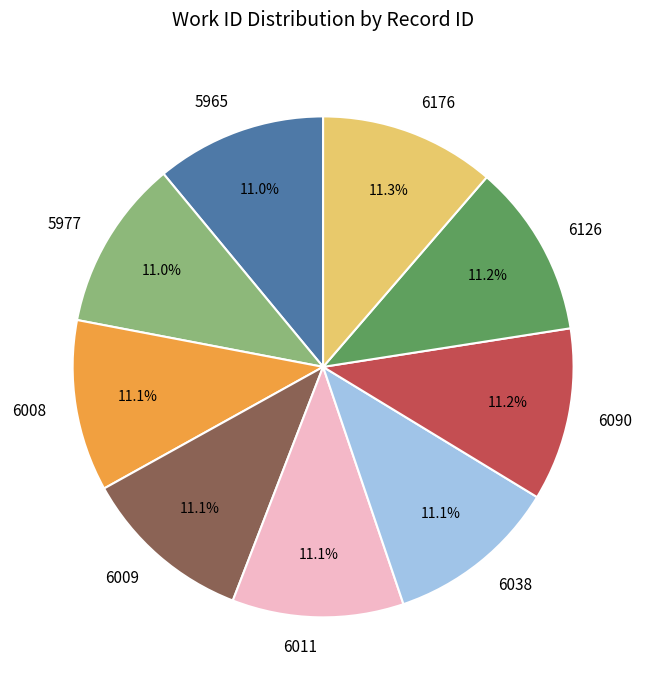

Approximately how many times larger is the value at 6126 compared to 5977?

1.0